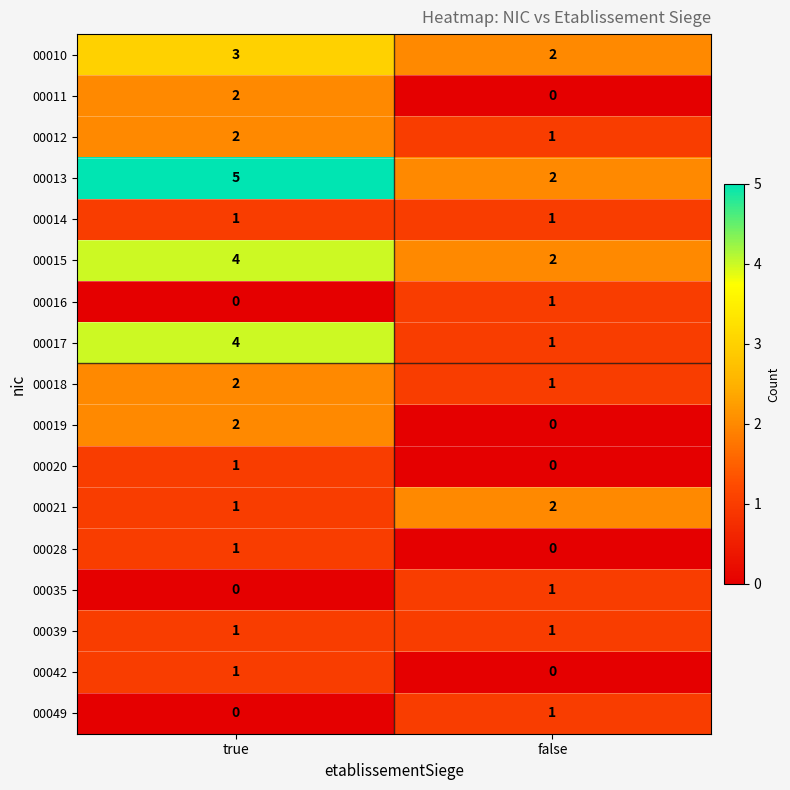

At which category does the chart reach its peak across all series?

true